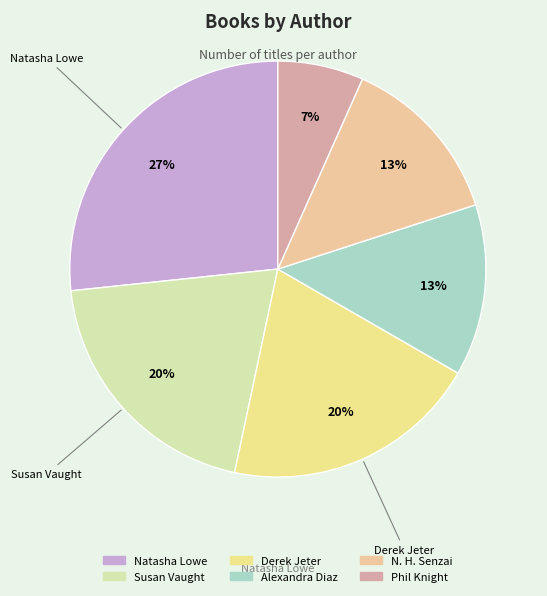

How much of the chart is everything except Alexandra Diaz?

86.7%